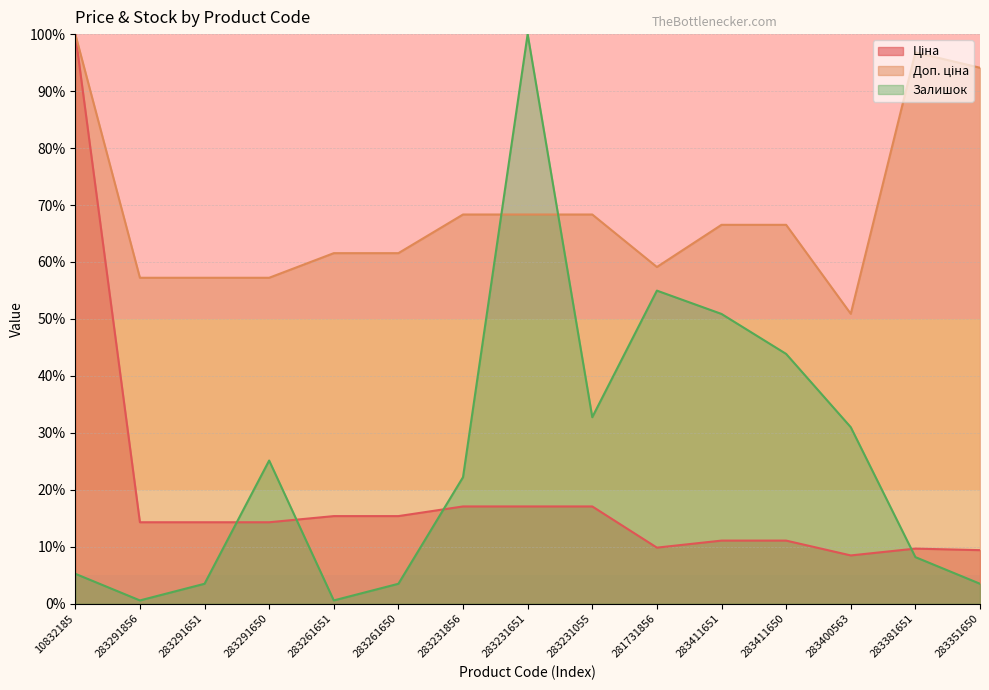

What is the difference between the Доп. ціна values at 283400563 and 283411651?

15.6